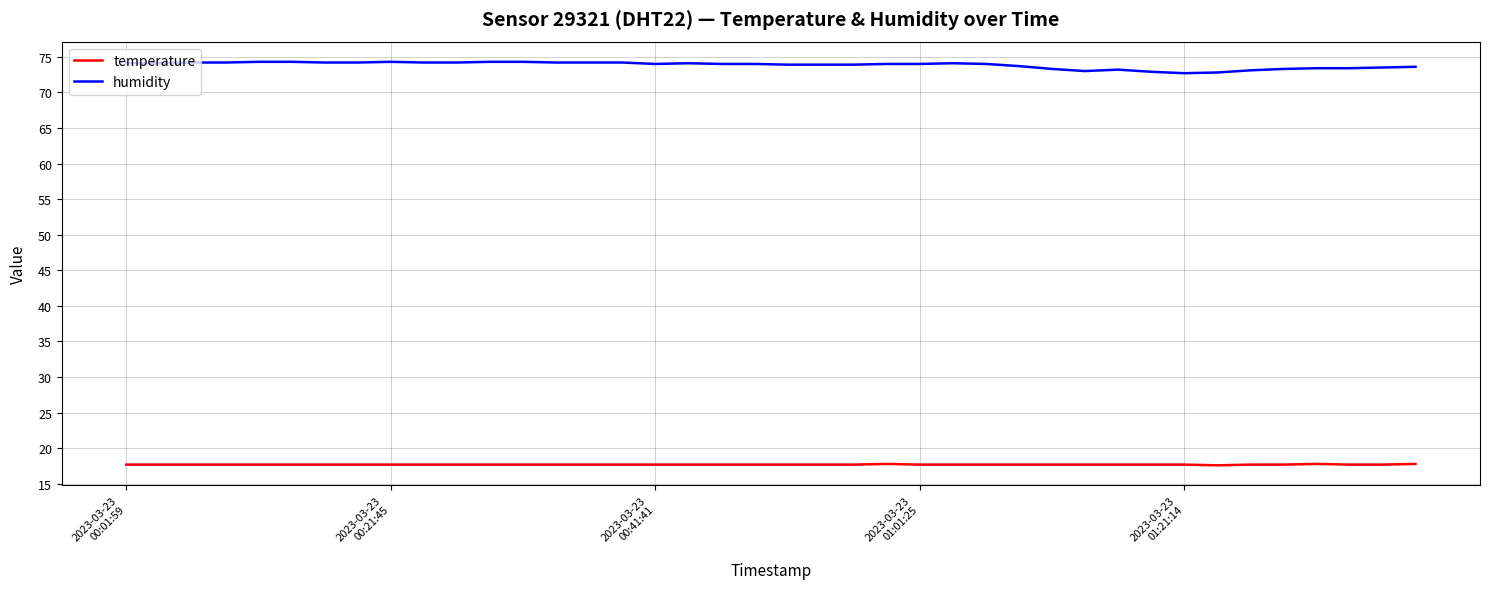

What is the difference between the maximum and minimum values in the humidity series?

1.6